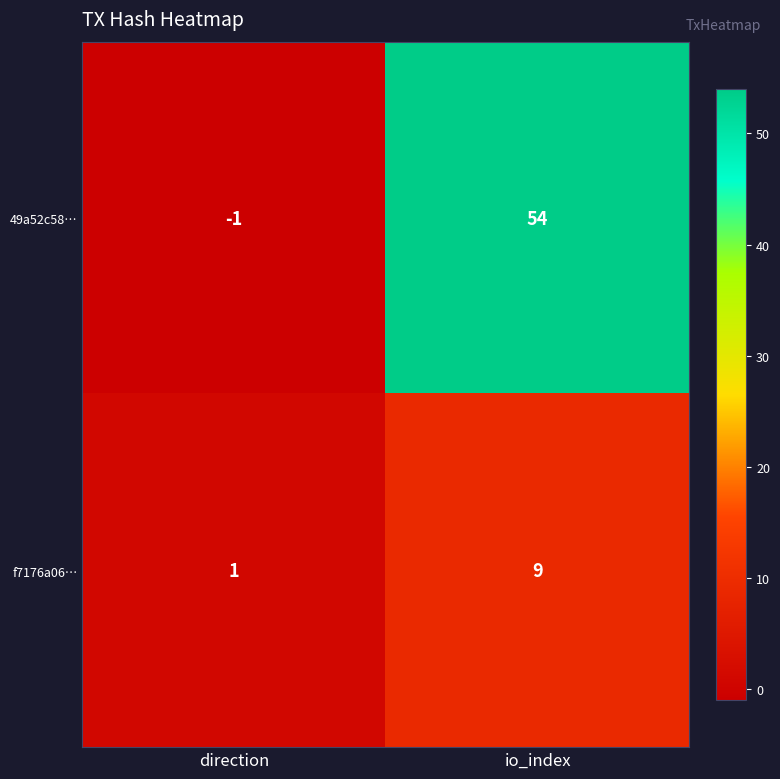

The value of f7176a06… at io_index is 9. True or false?

True